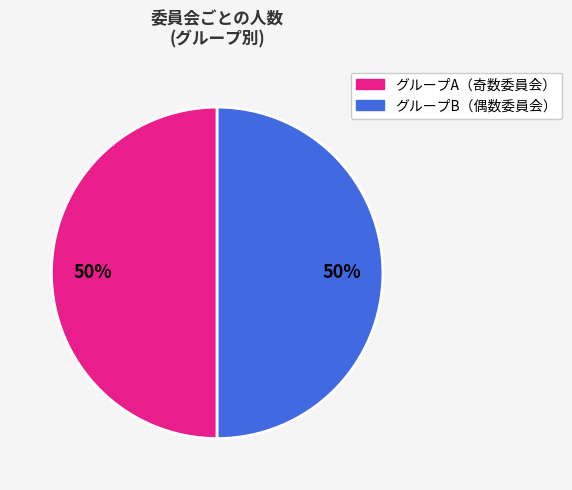

Count the number of slices in the pie.

2